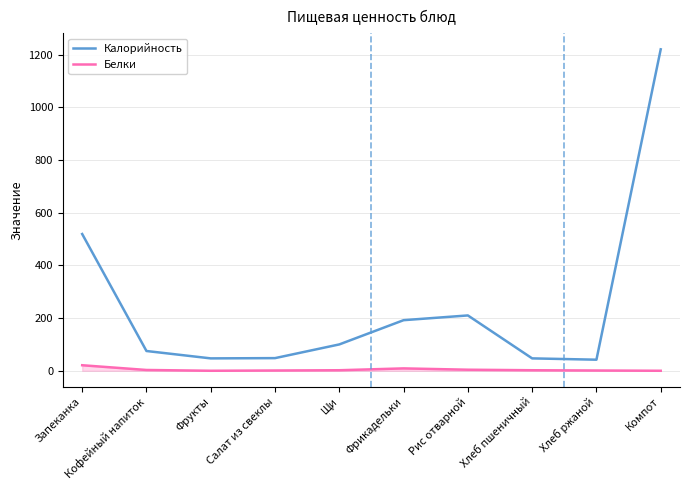

Is it true that Калорийность equals 347 at Рис отварной?

False